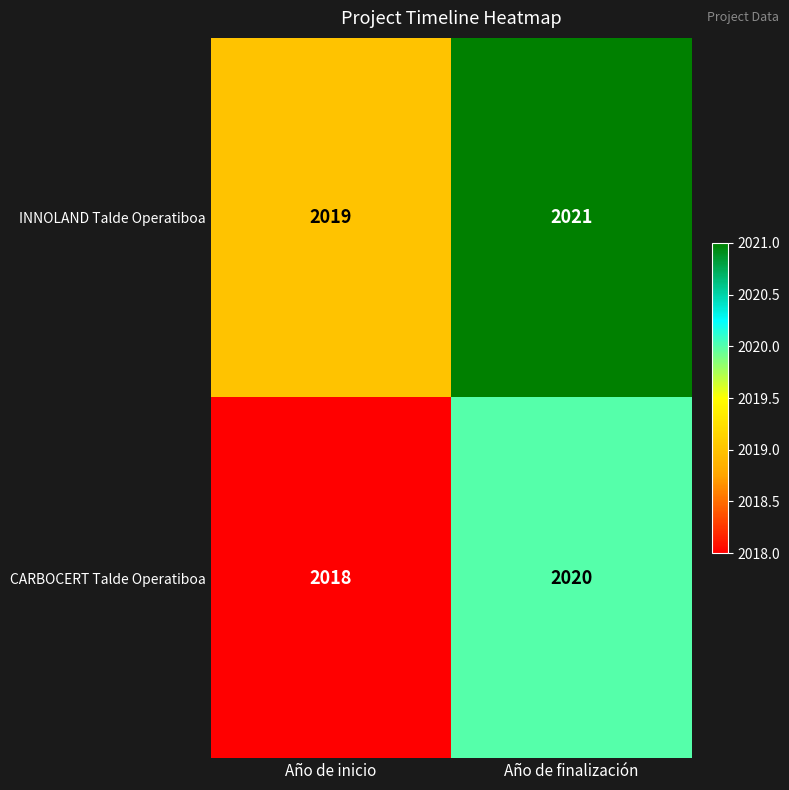

What is the lowest value of the INNOLAND Talde Operatiboa series?

2019